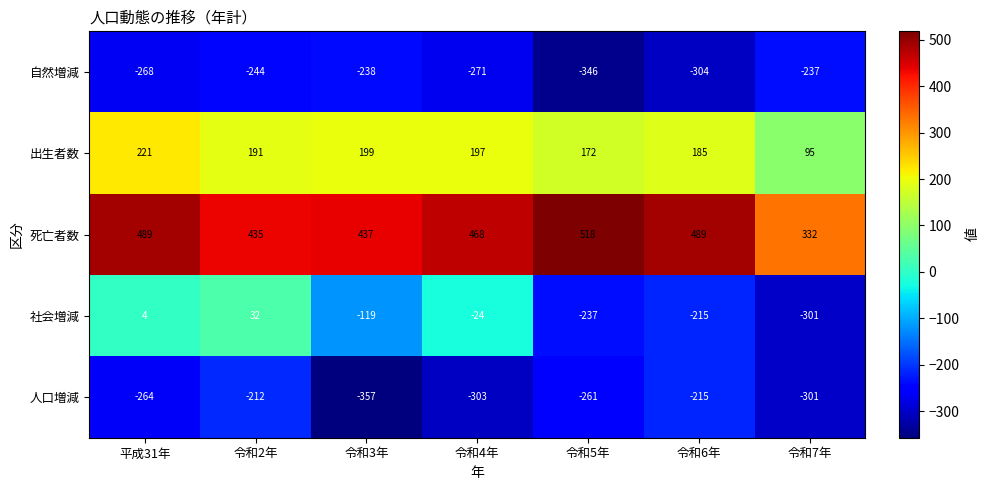

What is the minimum value shown in the chart?

-357